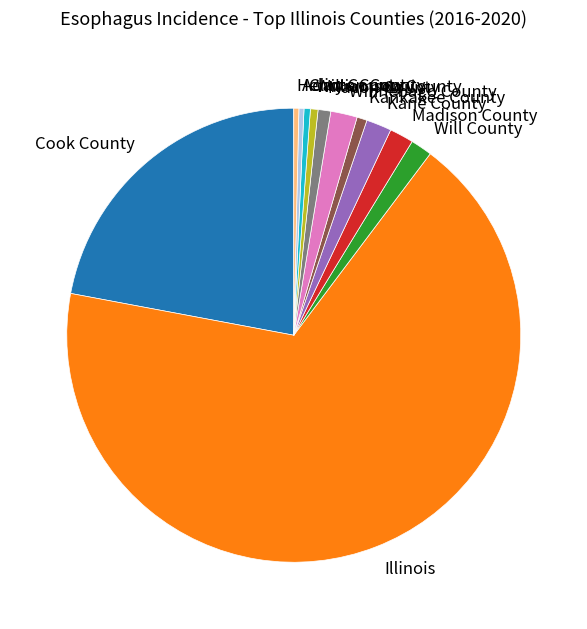

Is the sum of Kane County and Clinton County greater than half?

No